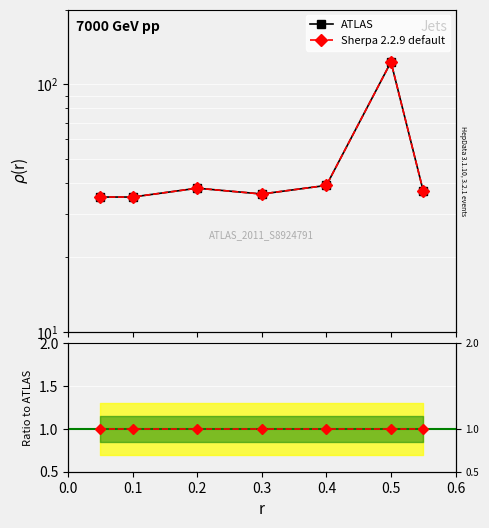

True or false: Sherpa 2.2.9 default has more than 1 interior local peaks.

False